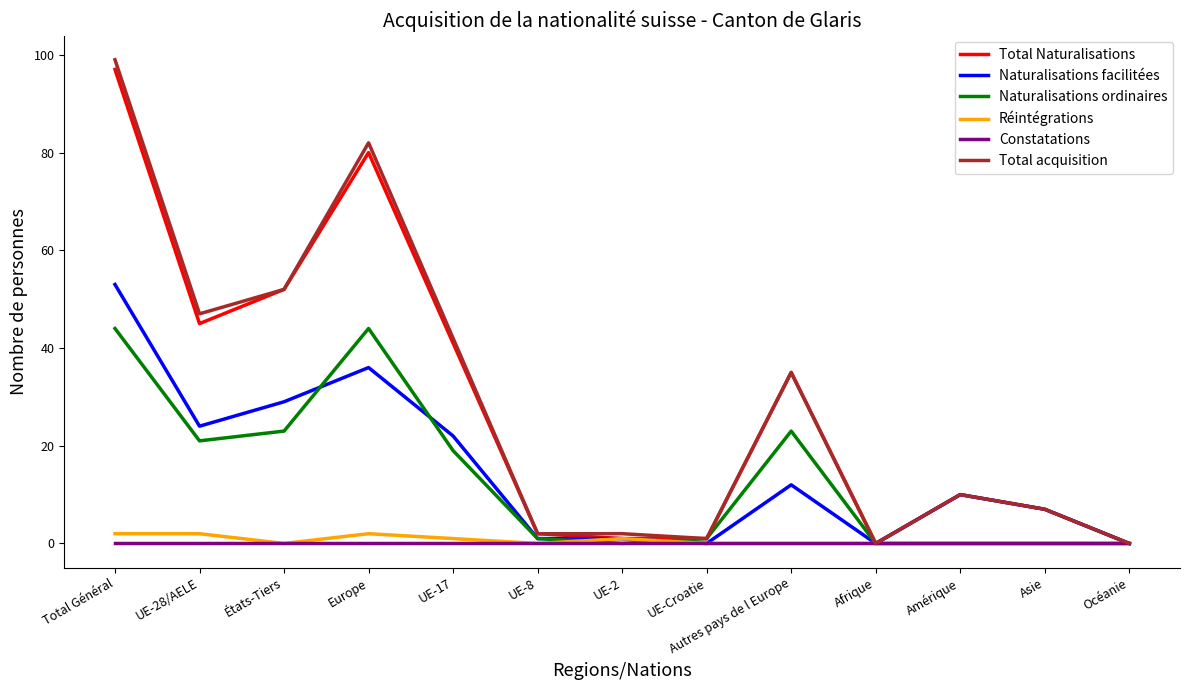

Where does the Naturalisations ordinaires series first go above 1?

Total Général